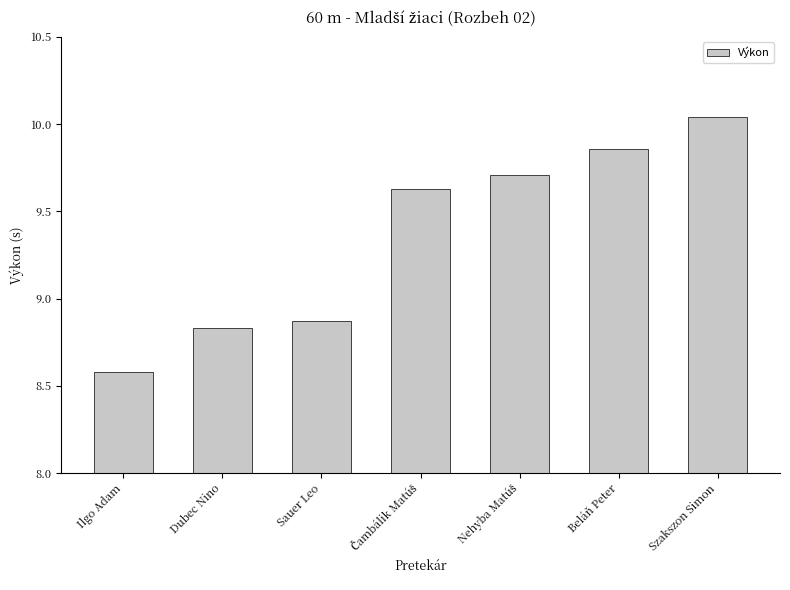

What is the change in value from Sauer Leo to Beláň Peter?

+1.0